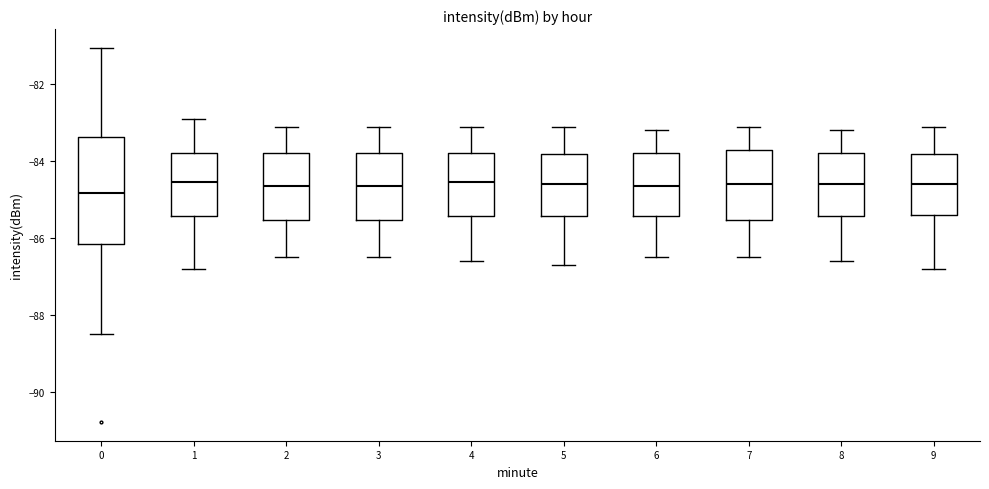

Which box is the tallest, from its lower edge to its upper edge?

0